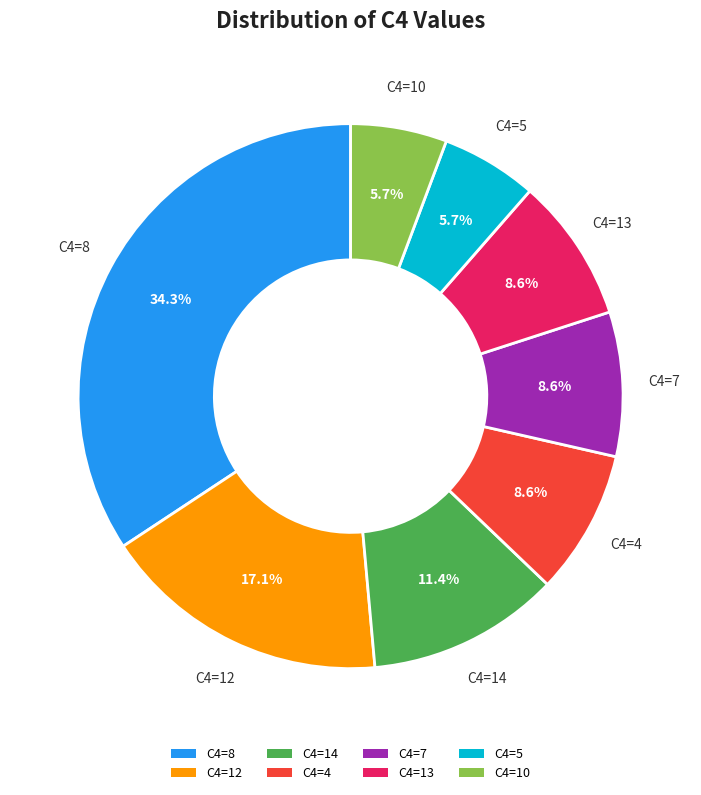

How many segments does this pie chart have?

8